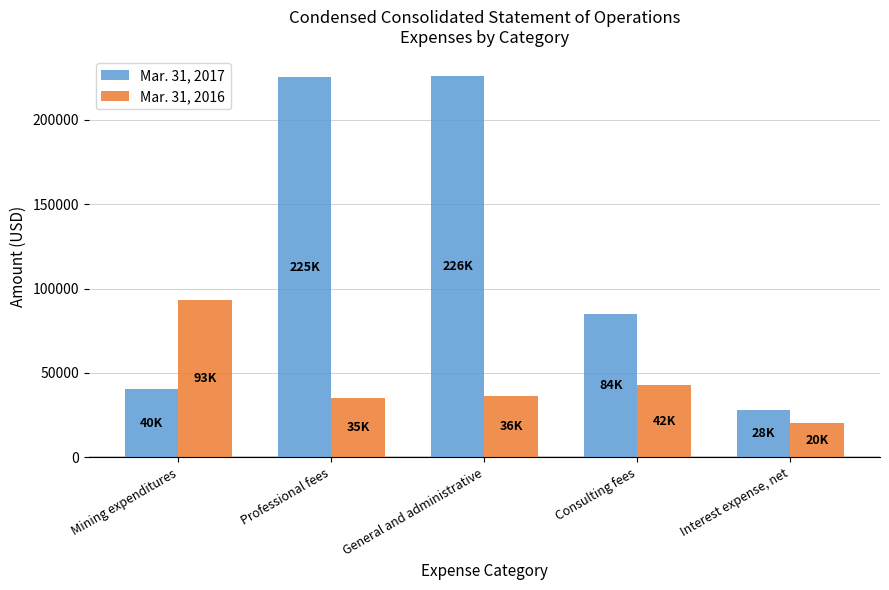

What is the value of the Mar. 31, 2016 bar at the 2nd from the left?

35107